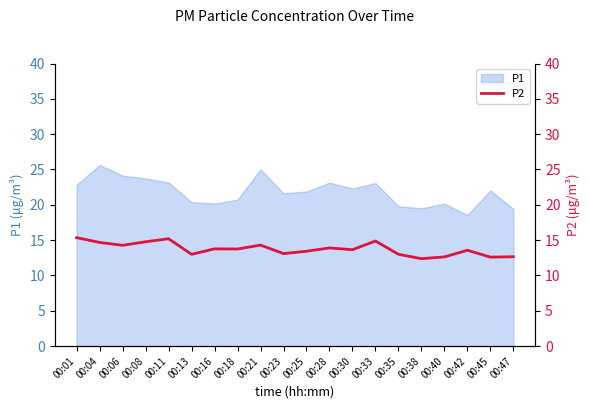

Is it true that P1 equals 20.2 at 00:16?

True